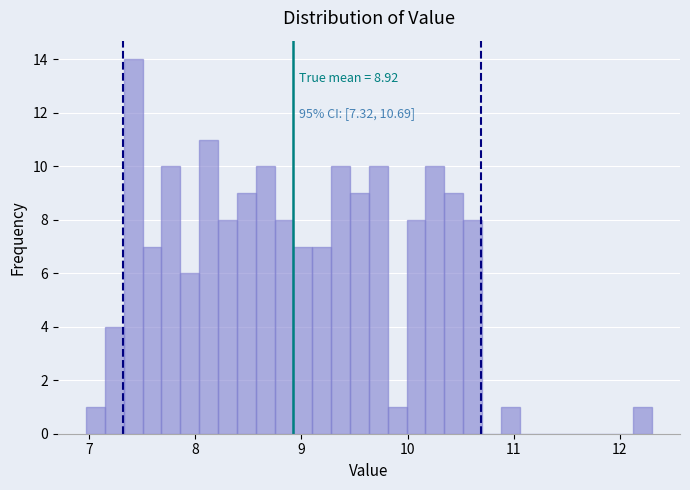

Read against the x-axis, roughly where is the centre of the tallest bar?

7.4